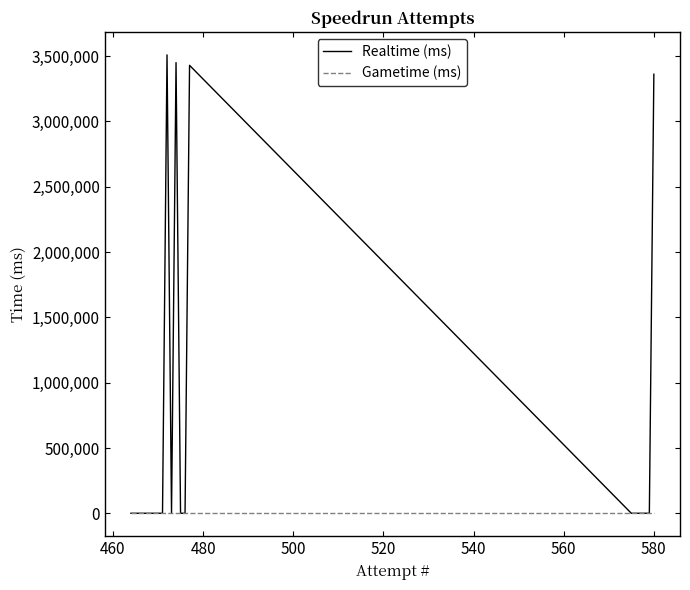

What are all the series names shown in the legend?

Realtime (ms), Gametime (ms)